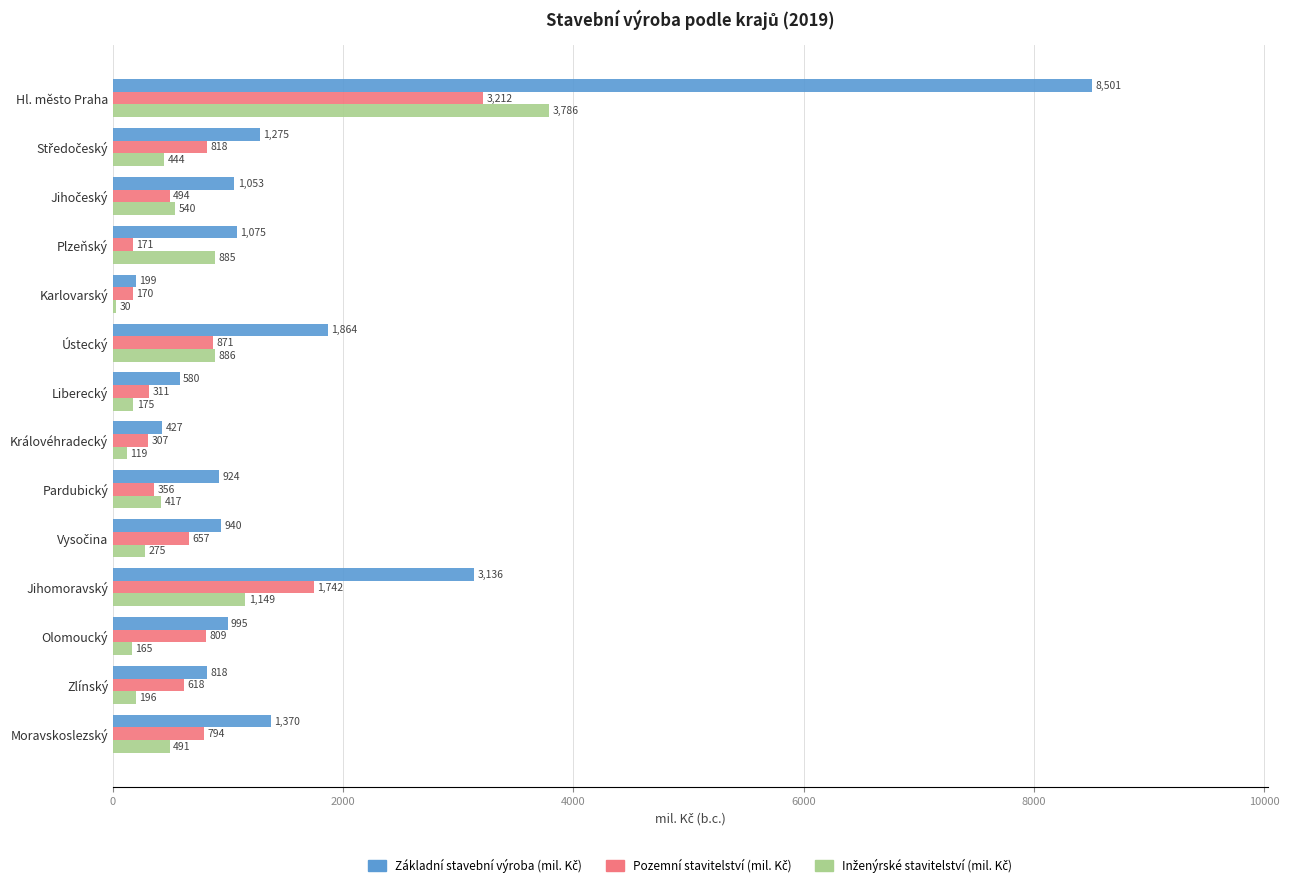

What is the greatest value displayed?

8501